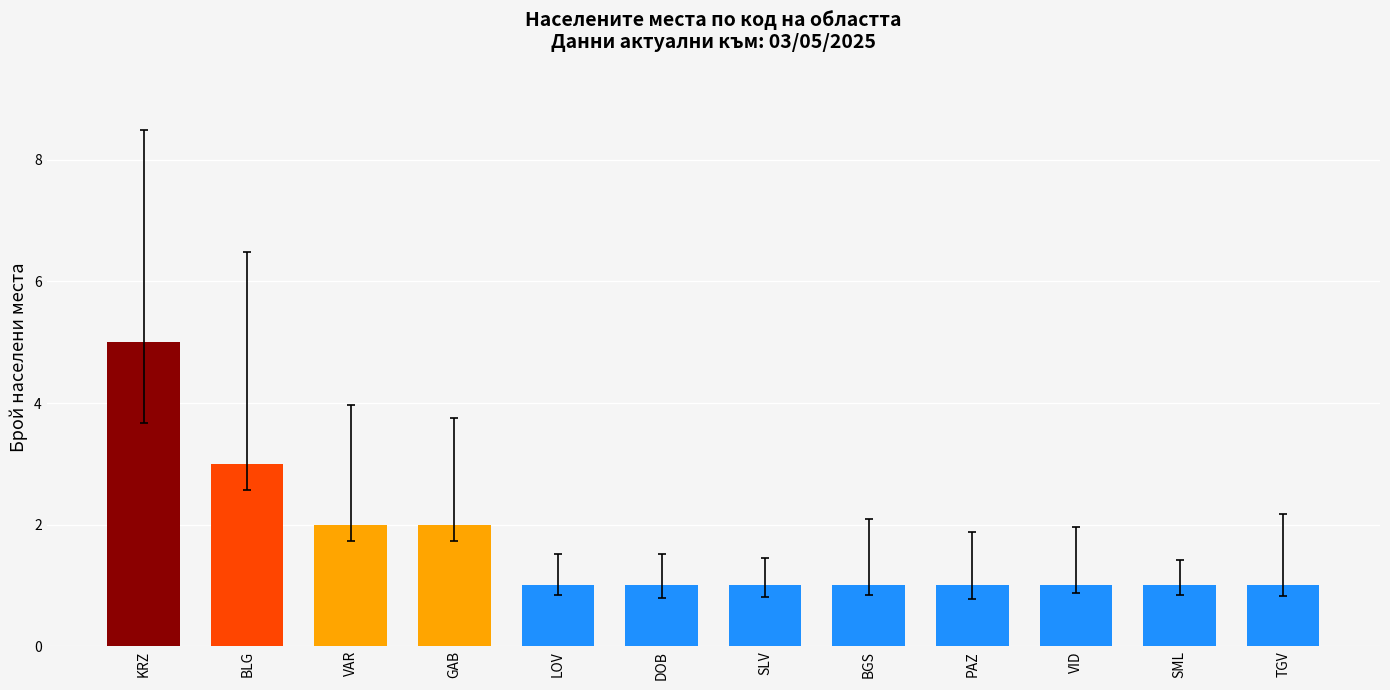

Reading left to right, transcribe all the data shown in this chart.

KRZ=5	BLG=3	VAR=2	GAB=2	LOV=1	DOB=1	SLV=1	BGS=1	PAZ=1	VID=1	SML=1	TGV=1